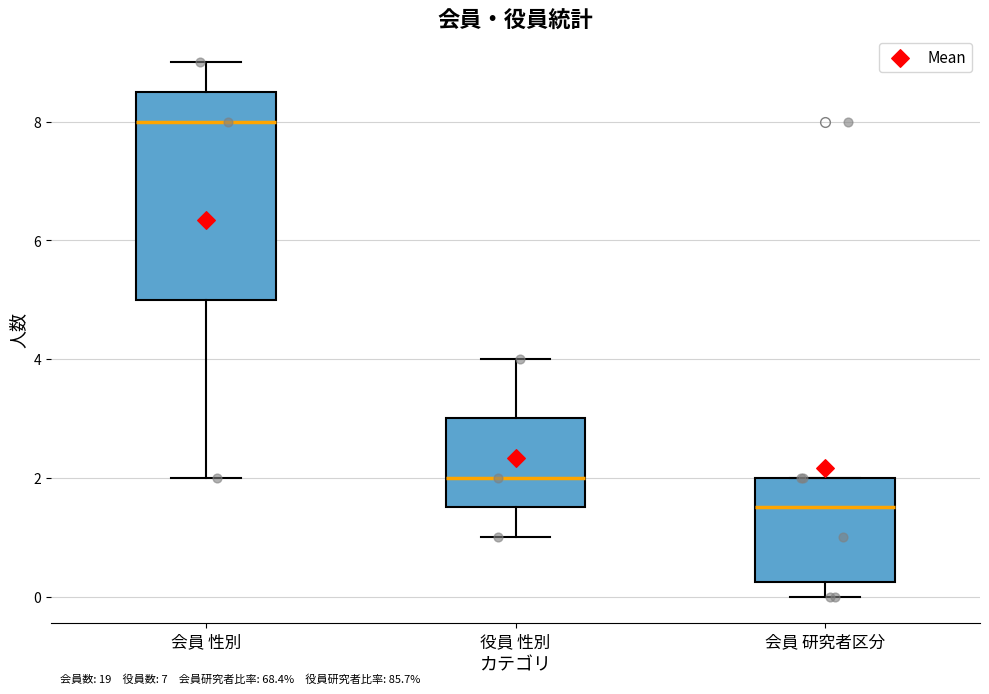

Reading left to right, transcribe this box plot: for each box, give where its median line is, the range the box spans, and where its two whiskers end, as read against the y-axis. The values are not printed on the chart, so give them approximately, as read against the axis.

会員 性別: median 8.0, box 5.0 to 8.6, whiskers 2.0 to 9.0
役員 性別: median 2.0, box 1.6 to 3.0, whiskers 1.0 to 4.0
会員 研究者区分: median 1.6, box 0.2 to 2.0, whiskers 0.0 to 2.0